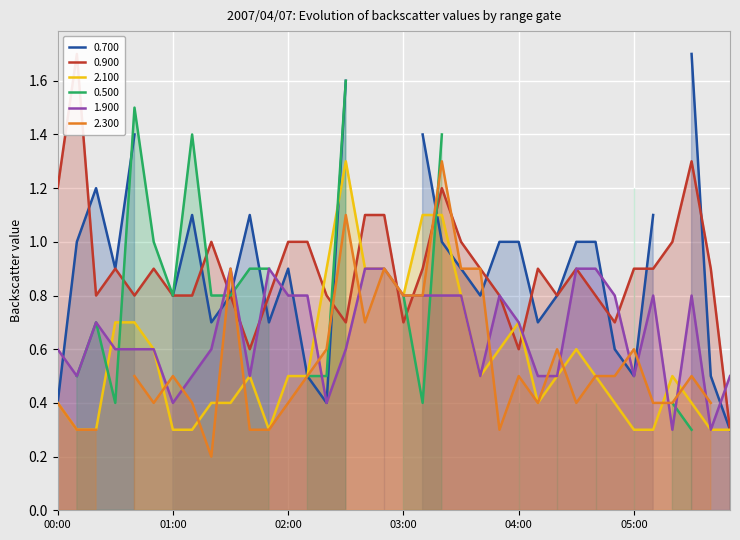

What is the label of the 20th point from the left?

03:10